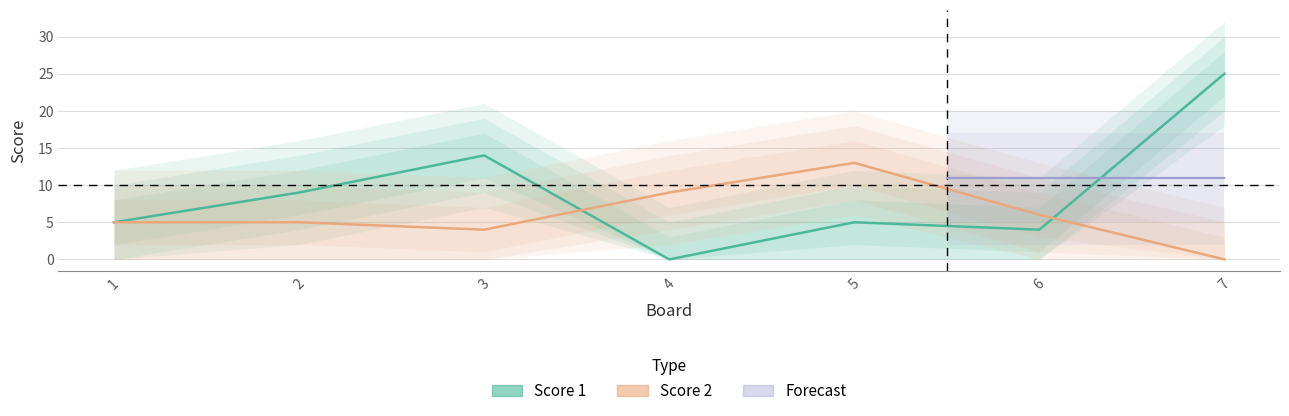

Is the value of Score 1 at 1 greater than the value of Score 2 at 5?

No